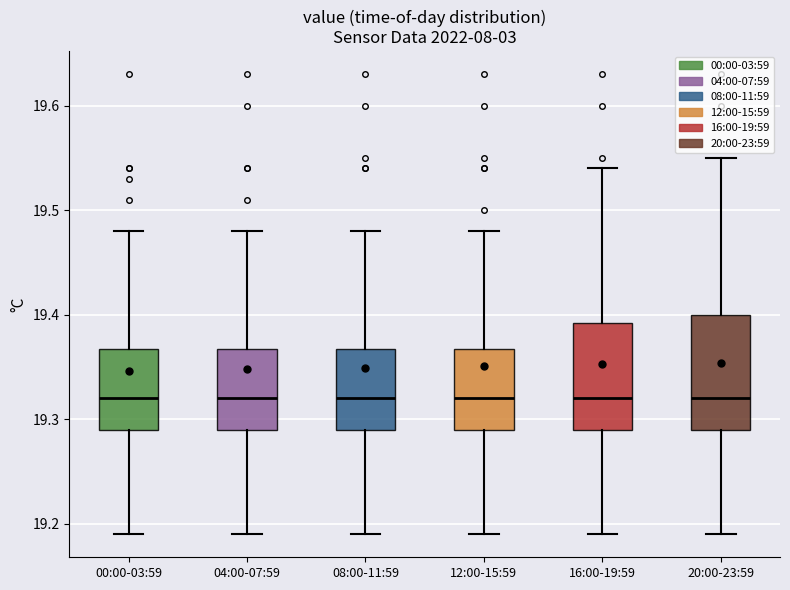

Reading left to right, read every box against the y-axis: the position of its median line, the range the box covers, and the ends of its whiskers. The values are not printed on the chart, so give them approximately, as read against the axis.

00:00-03:59: median 19.32, box 19.29 to 19.37, whiskers 19.19 to 19.48
04:00-07:59: median 19.32, box 19.29 to 19.37, whiskers 19.19 to 19.48
08:00-11:59: median 19.32, box 19.29 to 19.37, whiskers 19.19 to 19.48
12:00-15:59: median 19.32, box 19.29 to 19.37, whiskers 19.19 to 19.48
16:00-19:59: median 19.32, box 19.29 to 19.39, whiskers 19.19 to 19.54
20:00-23:59: median 19.32, box 19.29 to 19.40, whiskers 19.19 to 19.55